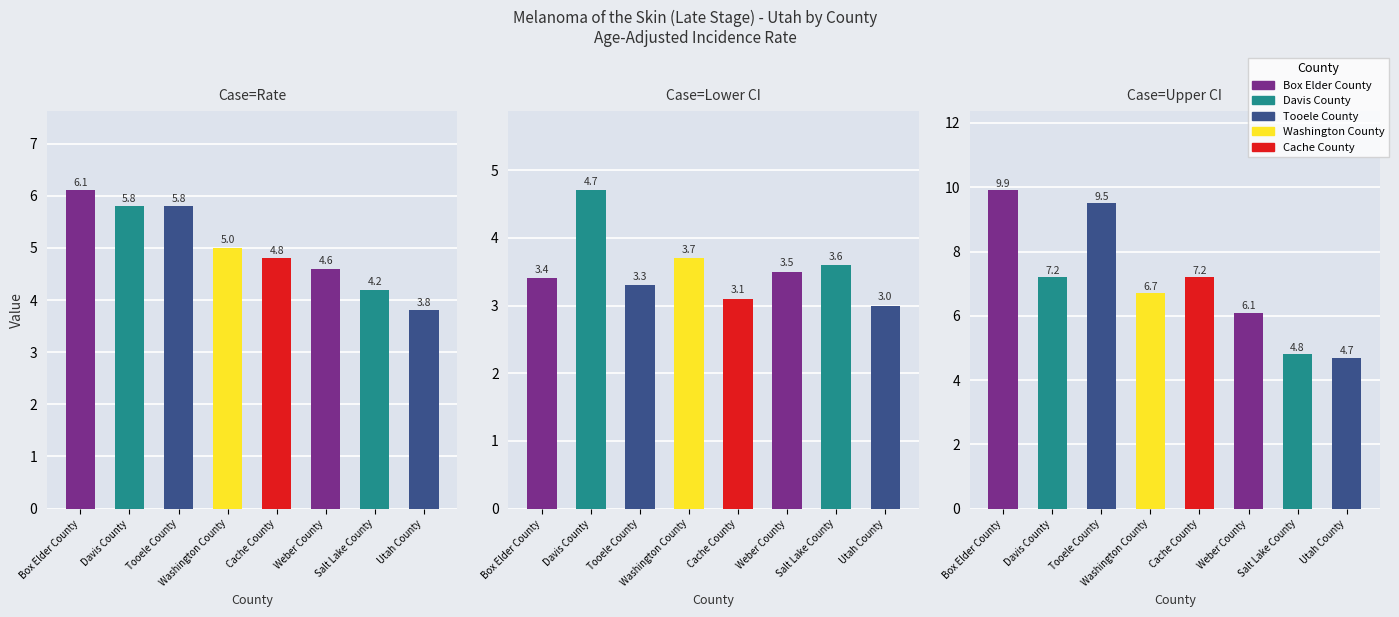

How many values in the Upper 95% CI series are below 7?

4